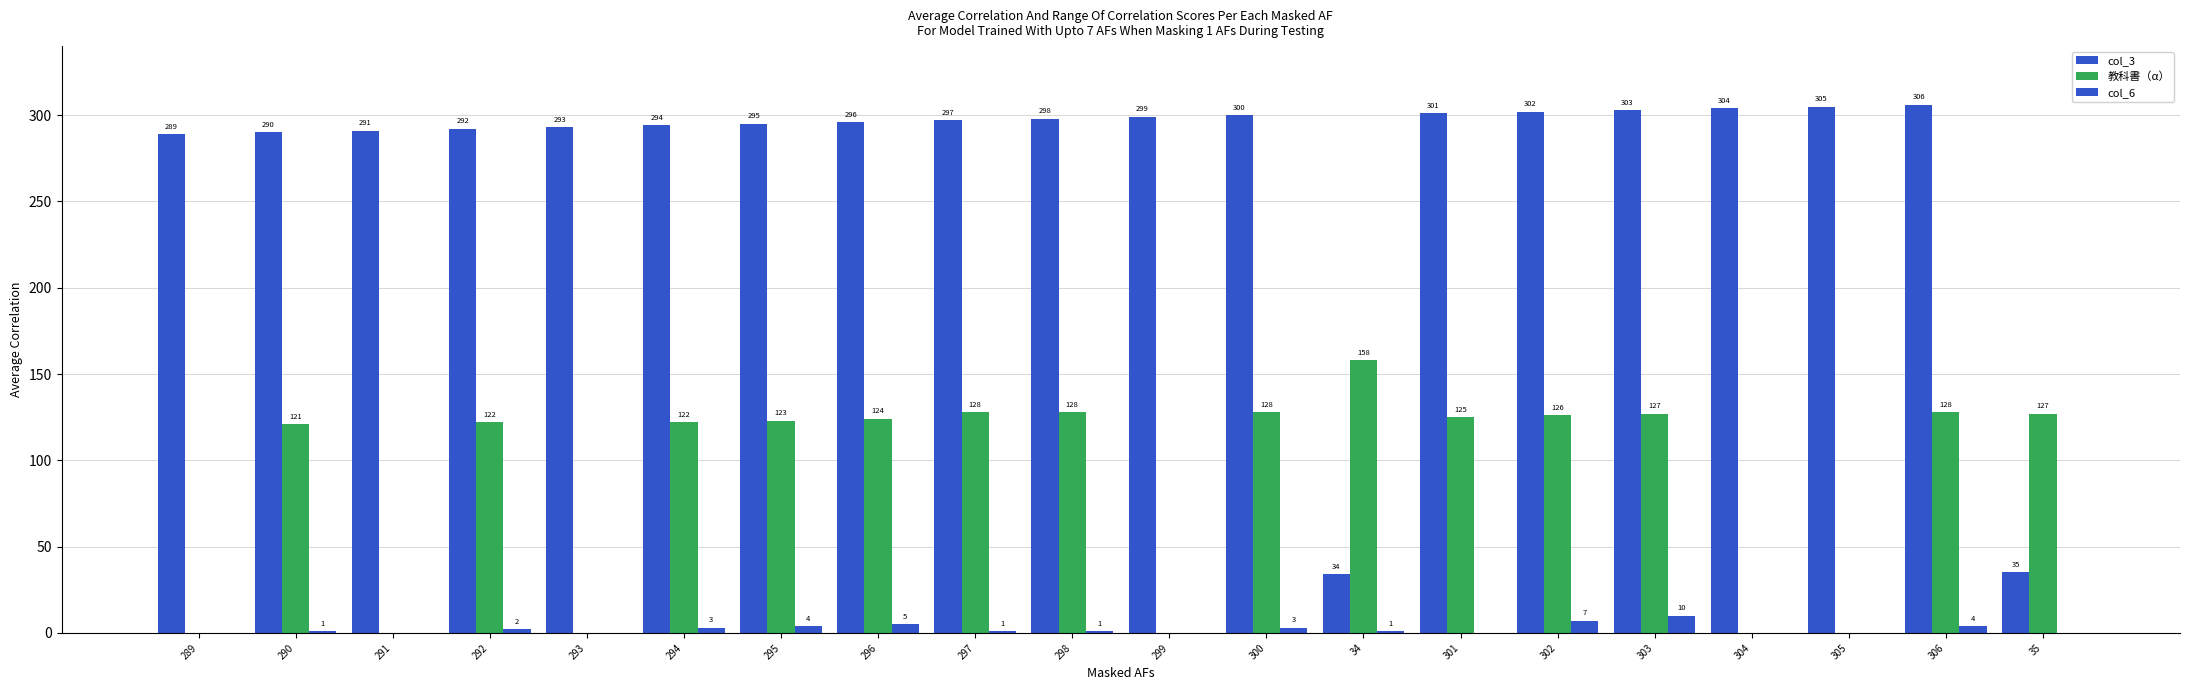

Where does the col_6 series first go above 1?

292